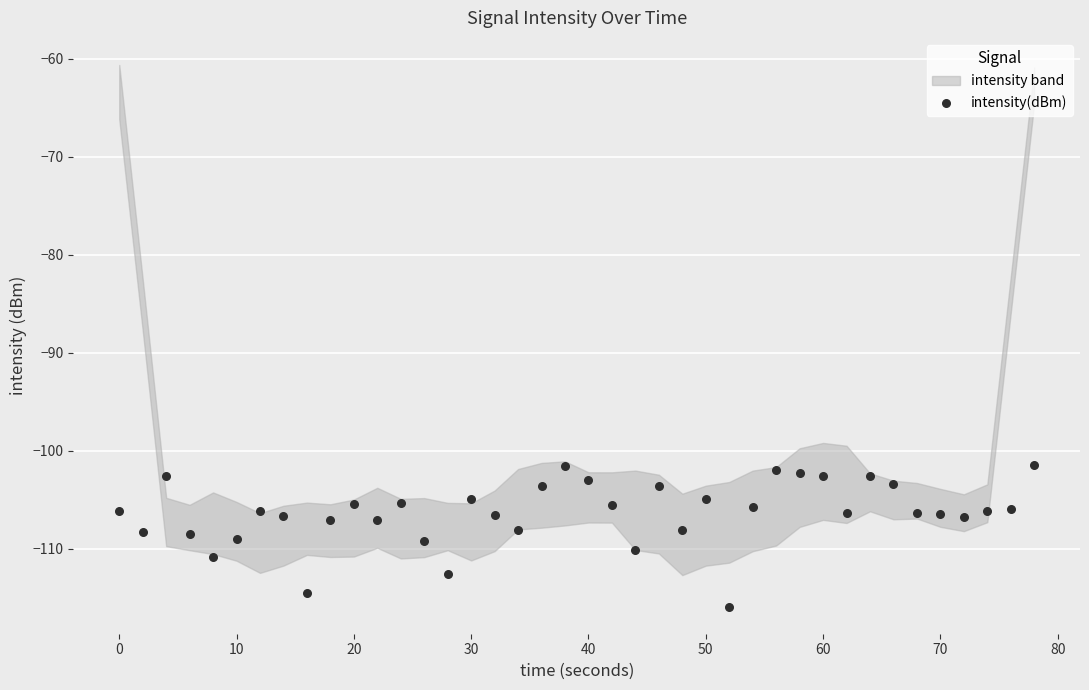

What is the range of X values (max minus min)?

78.0